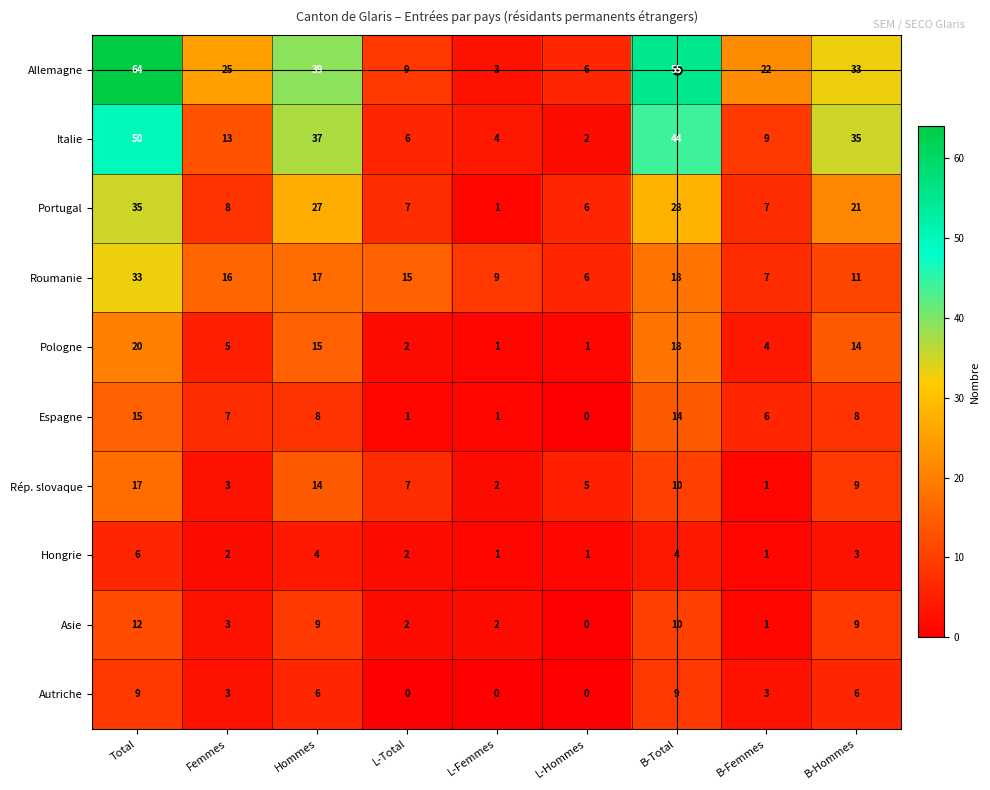

How many data points in Autriche are less than 3?

3